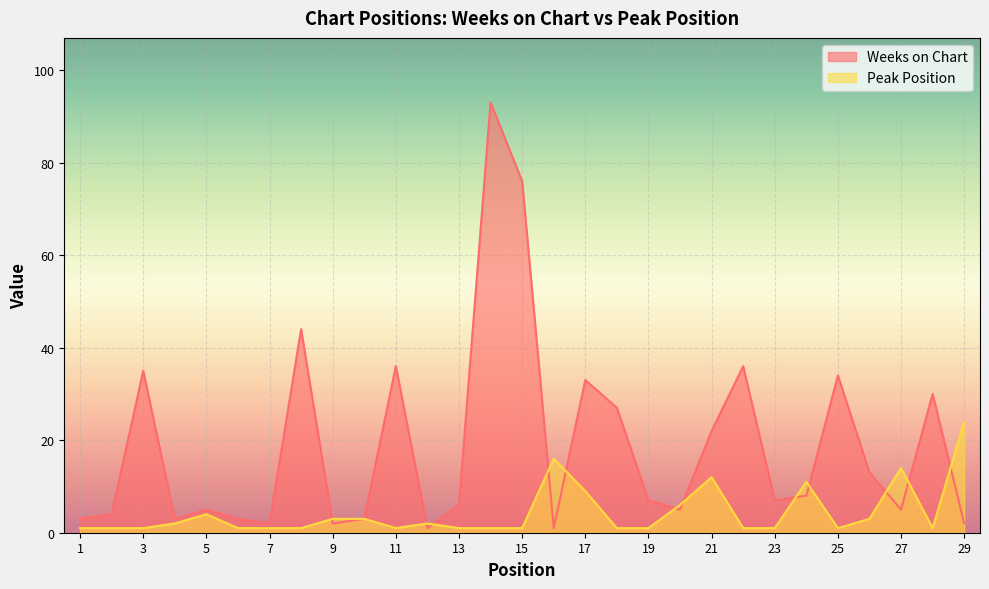

Reading left to right, extract all data points from this chart.

Weeks on Chart: 3	4	35	3	5	3	2	44	2	3	36	1	6	93	76	1	33	27	7	5	22	36	7	8	34	13	5	30	2
Peak Position: 1	1	1	2	4	1	1	1	3	3	1	2	1	1	1	16	9	1	1	6	12	1	1	11	1	3	14	1	24